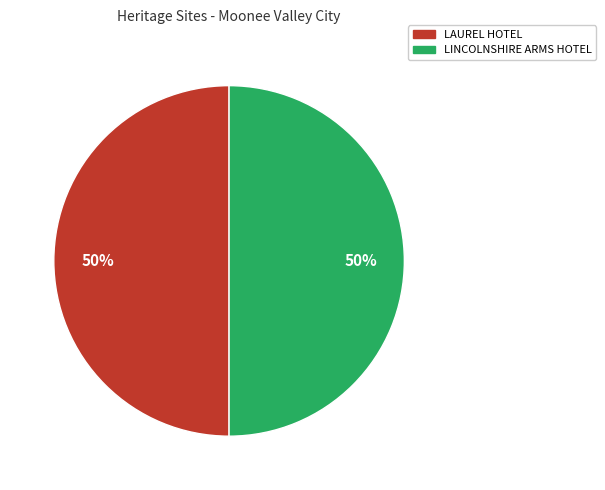

To the nearest percent, what is the average slice percentage?

50%